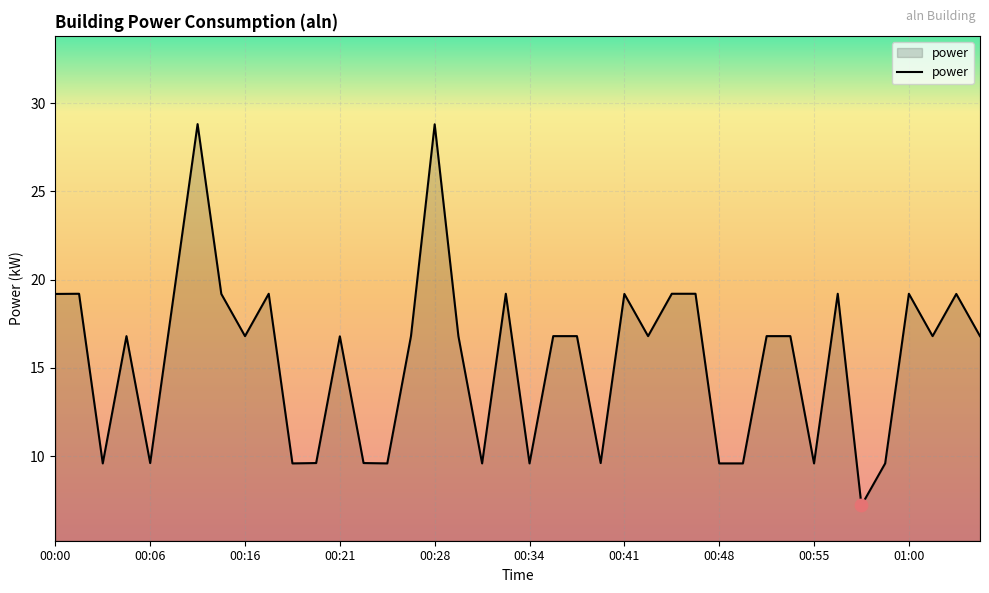

What is the minimum value shown in the chart?

7.2